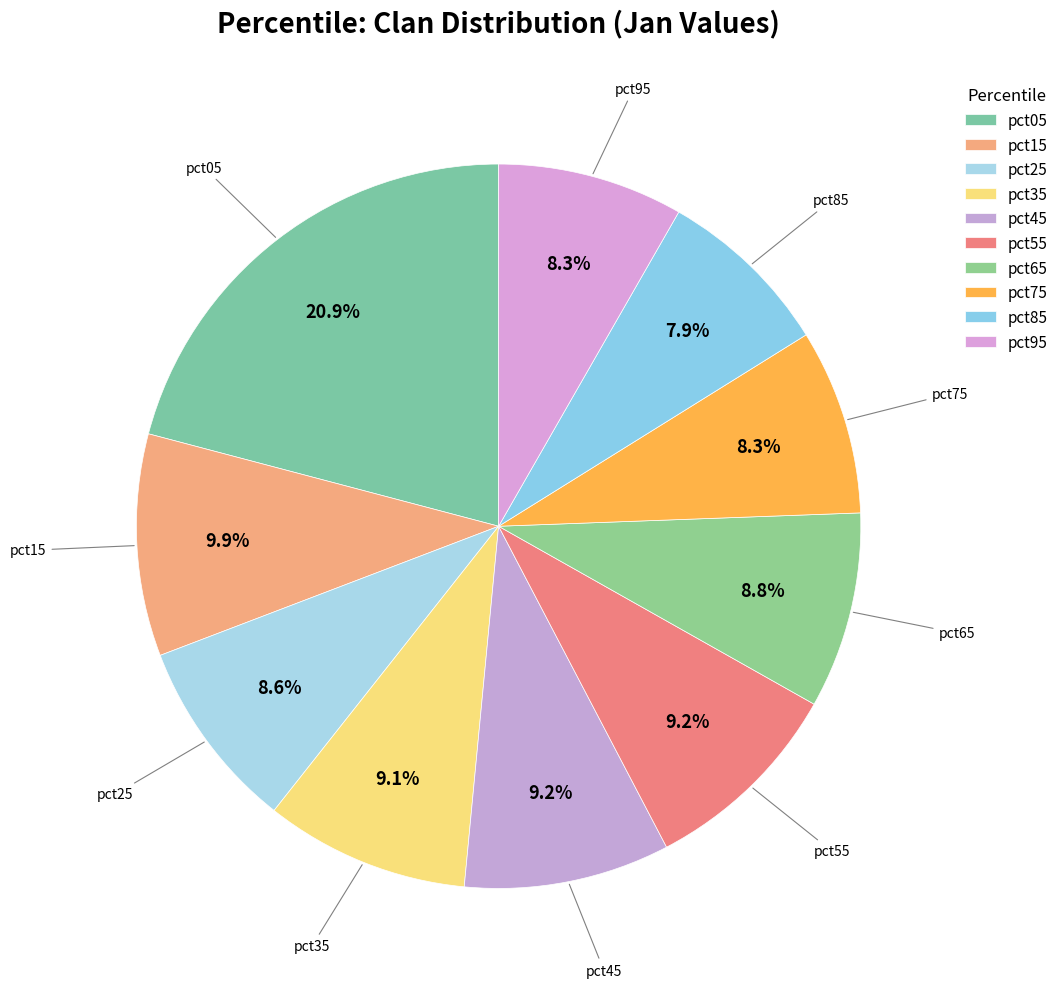

Between pct45 and pct15, which is larger?

pct15